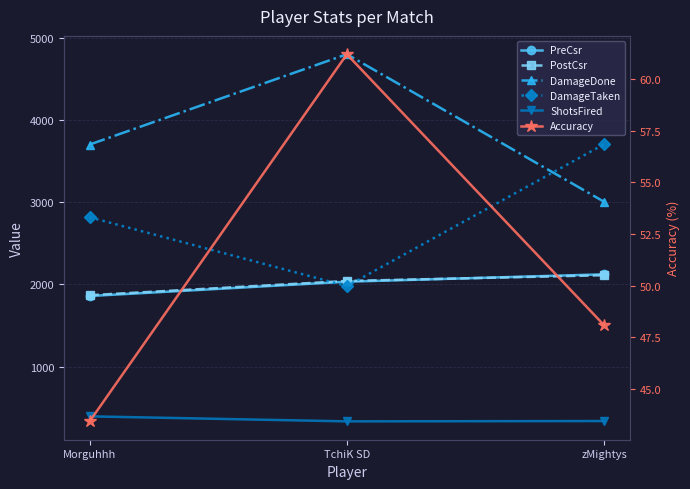

What is the difference between the ShotsFired values at zMightys and Morguhhh?

57.0